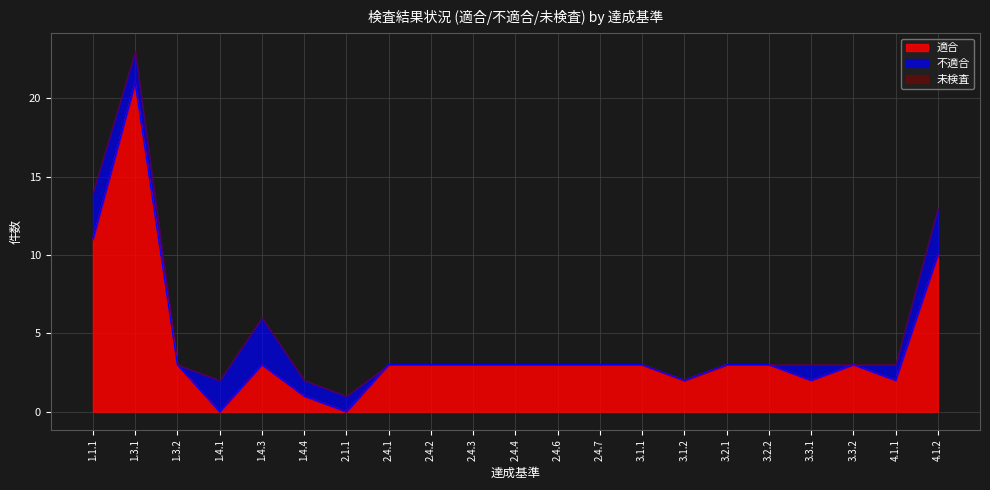

At which label is 適合 closest to 10?

4.1.2